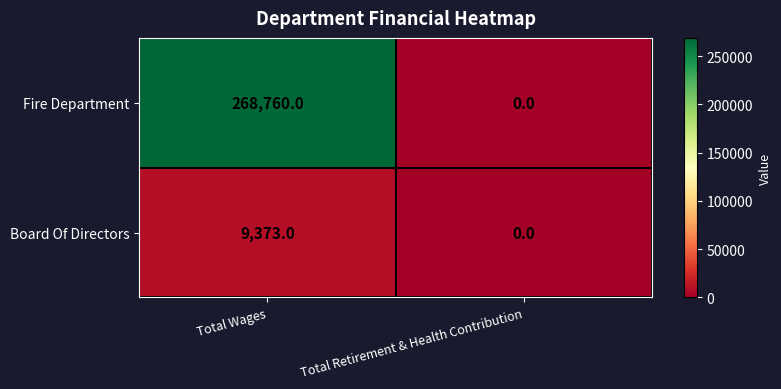

What is the sum of the Board Of Directors values at Total Wages and Total Retirement & Health Contribution?

9373